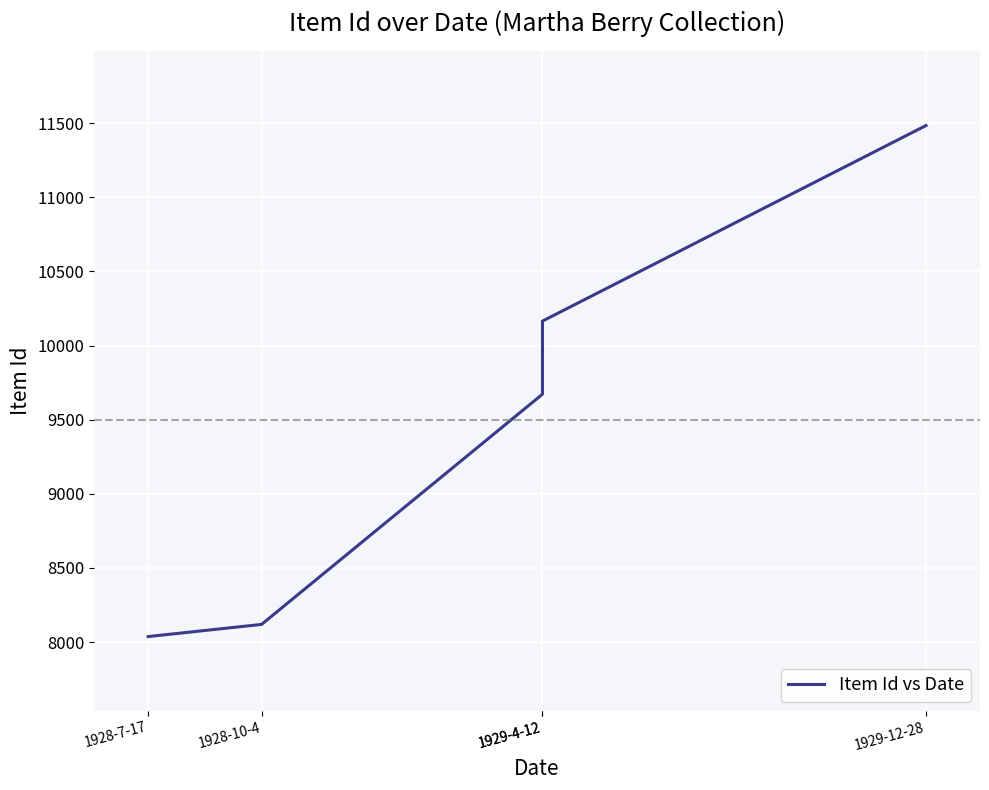

What is the label of the 4th point from the left?

1929-4-12